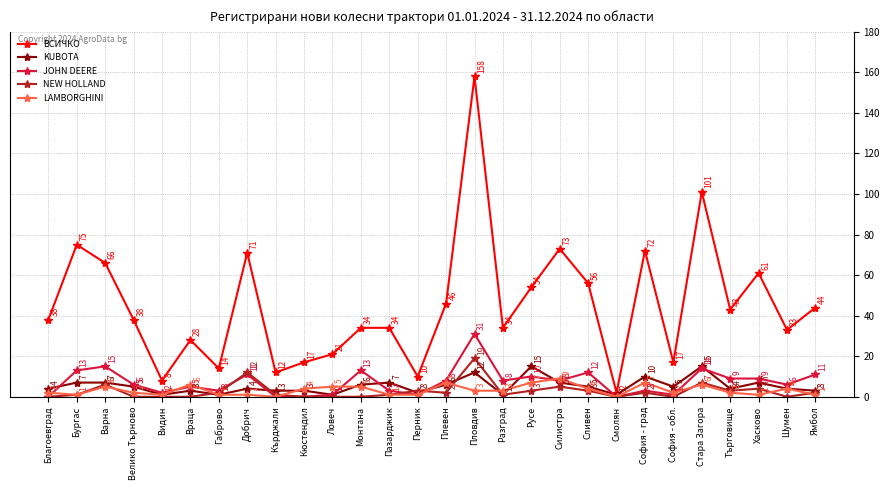

Reading right to left, list all the values displayed in this chart.

ВСИЧКО: 44	33	61	43	101	17	72	2	56	73	54	34	158	46	10	34	34	21	17	12	71	14	28	8	38	66	75	38
KUBOTA: 3	4	7	4	15	5	10	1	5	7	15	1	12	6	2	7	6	1	3	3	4	1	3	1	5	7	7	4
JOHN DEERE: 11	6	9	9	14	1	3	0	12	8	10	8	31	8	1	3	13	1	0	0	11	3	5	2	6	15	13	0
NEW HOLLAND: 2	0	4	3	7	0	2	0	3	5	3	1	19	2	3	1	0	0	0	1	12	2	0	0	0	6	1	0
LAMBORGHINI: 1	4	1	2	6	2	7	0	4	9	7	3	3	7	1	1	5	5	4	0	1	1	6	1	2	5	1	2